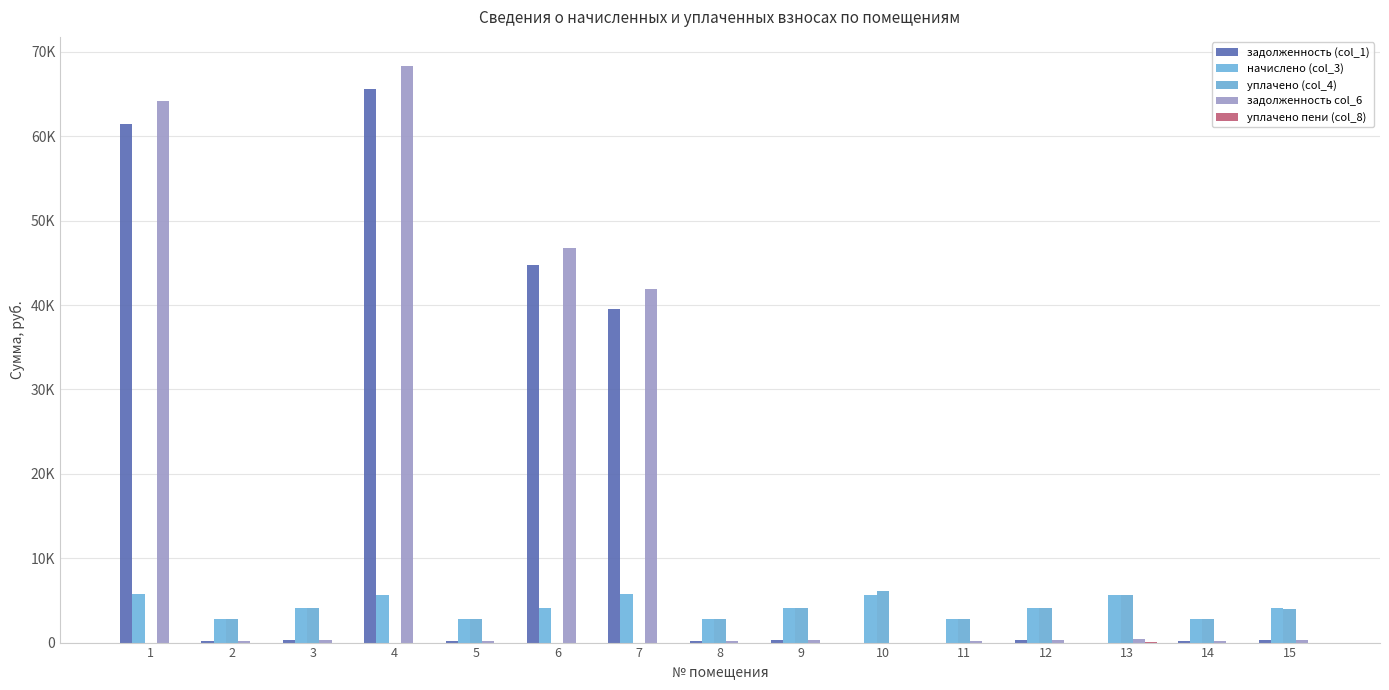

Is it true that уплачено (col_4) equals 4055.0 at 9?

True